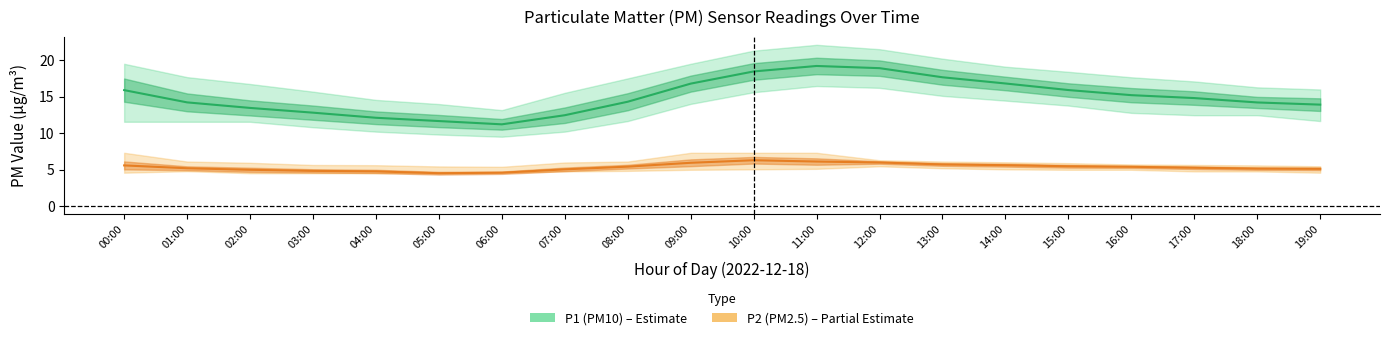

True or false: P1 (PM10) and P2 (PM2.5) intersect in this chart.

False